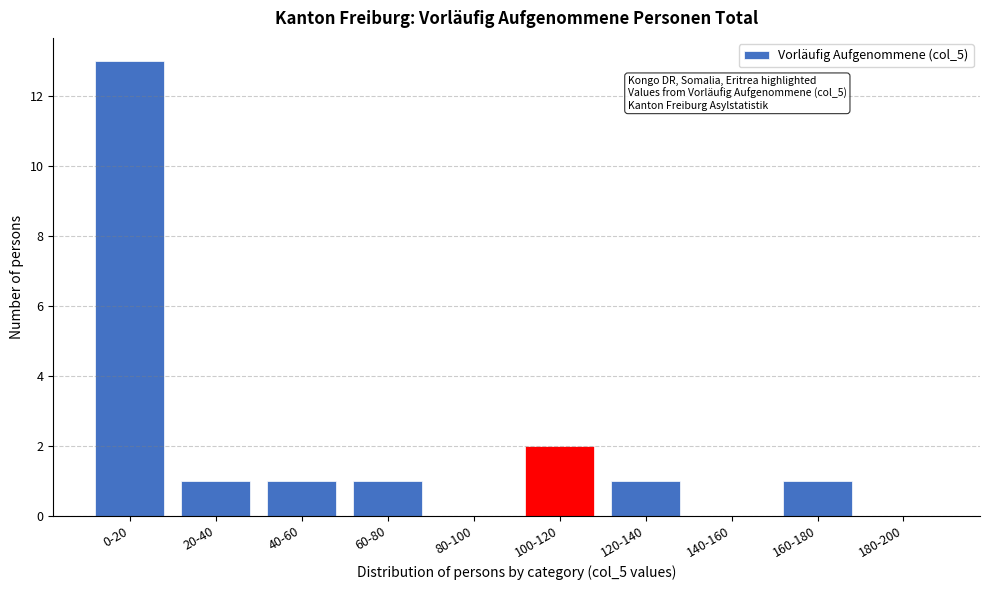

Reading right to left, transcribe all the data shown in this chart.

180-200=0	160-180=1	140-160=0	120-140=1	100-120=2	80-100=0	60-80=1	40-60=1	20-40=1	0-20=13